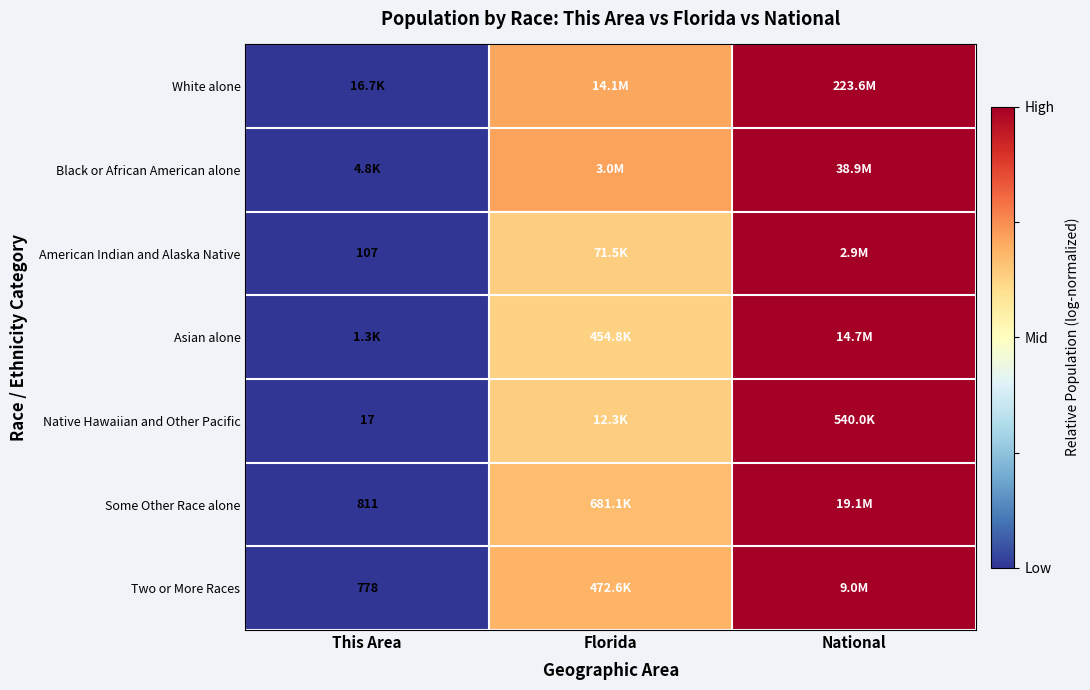

The American Indian and Alaska Native series shows 1.6 at National. True or false?

False